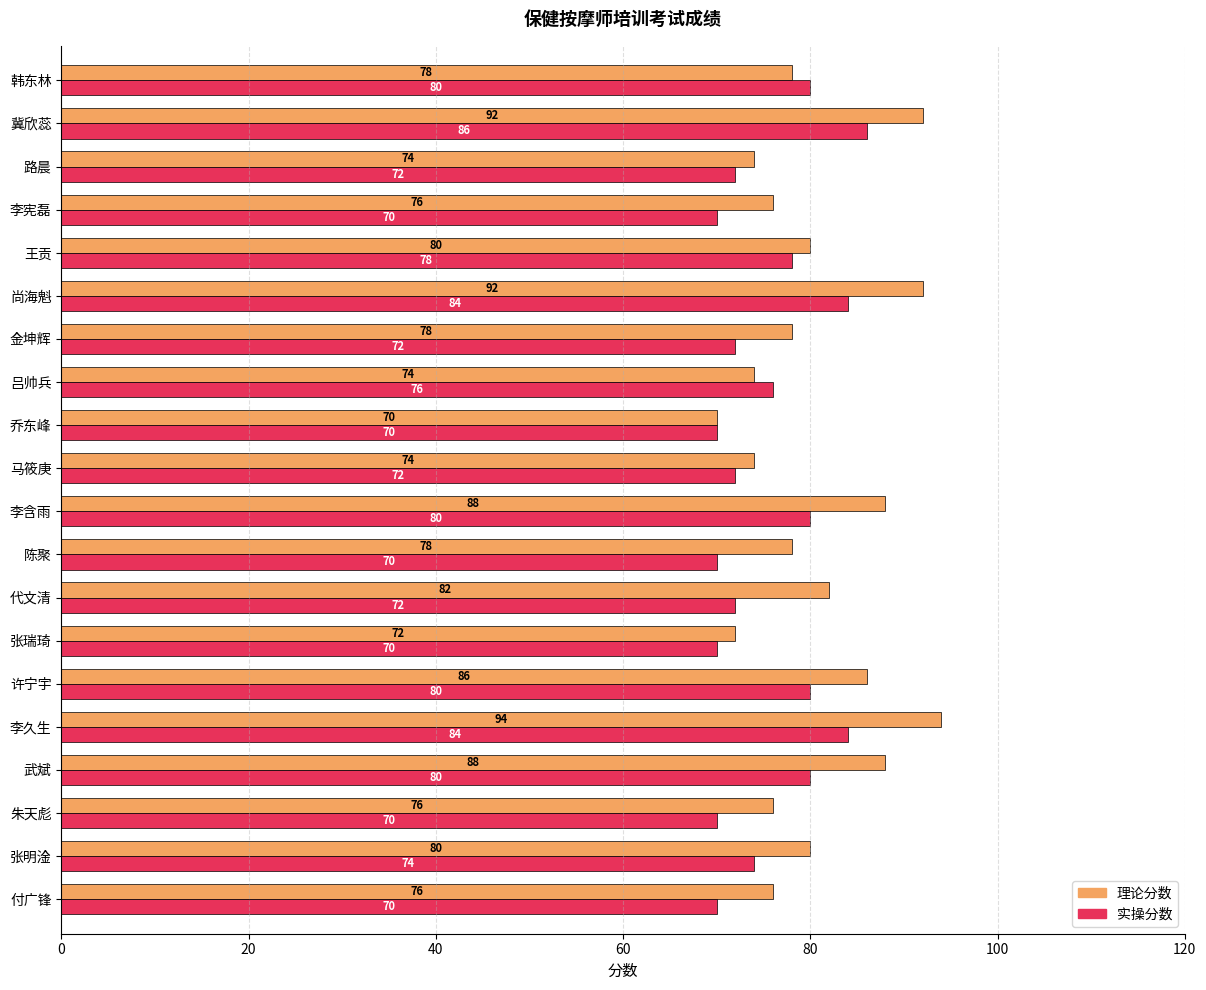

Which category has the lowest value in the 理论分数 series?

乔东峰